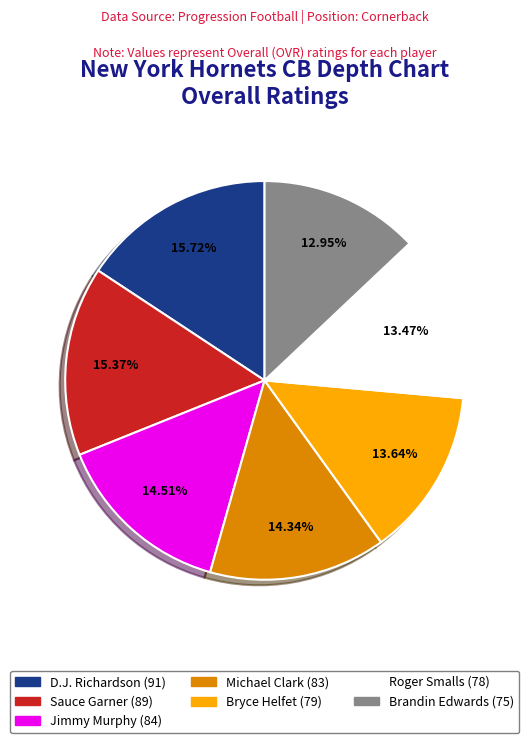

Which slice is the smallest?

Brandin Edwards